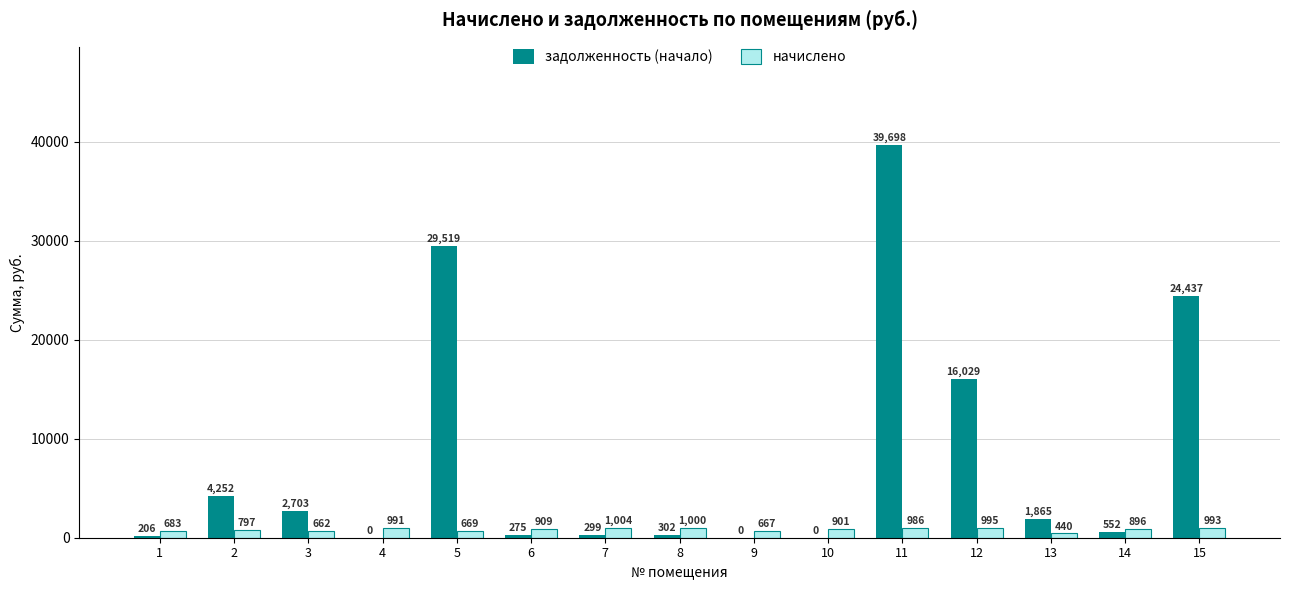

The value of начислено at 8 is 999.7. True or false?

True